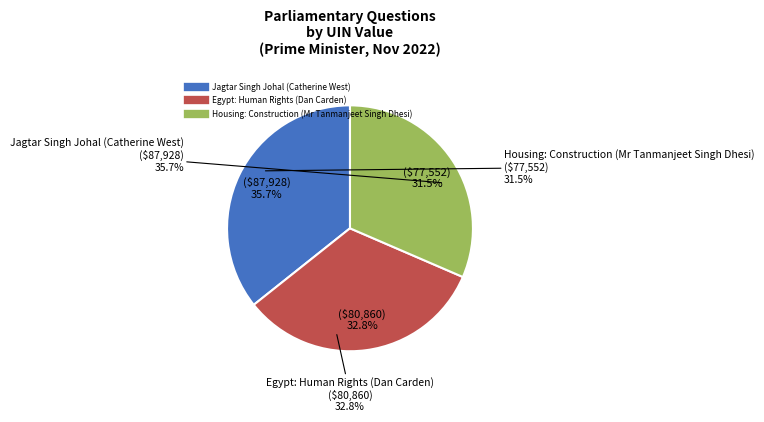

Between Housing: Construction (Mr Tanmanjeet Singh Dhesi) and Jagtar Singh Johal (Catherine West), which is larger?

Jagtar Singh Johal (Catherine West)